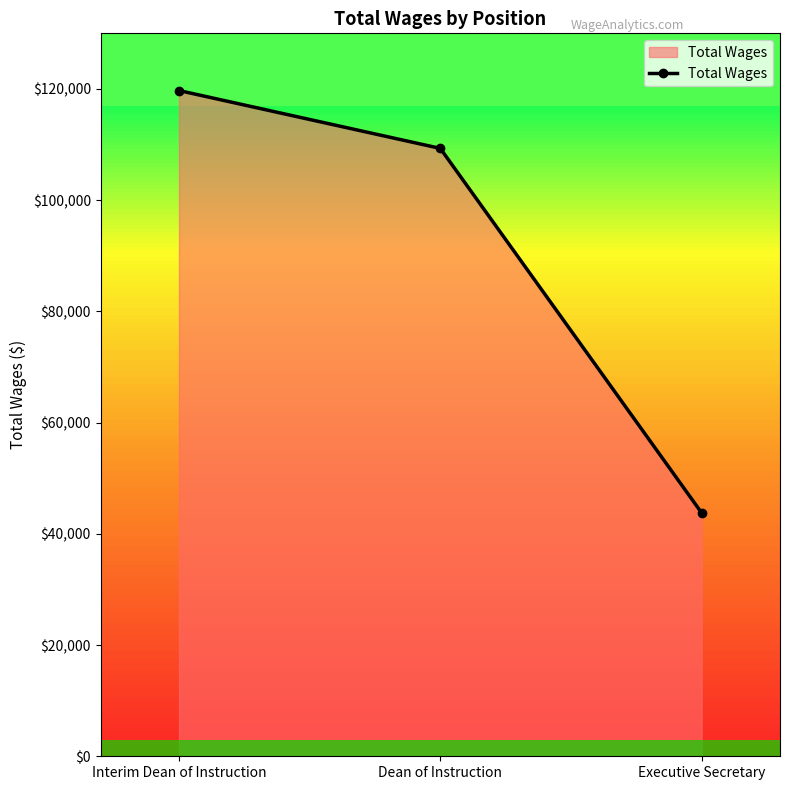

The value at Executive Secretary is 43777. True or false?

True